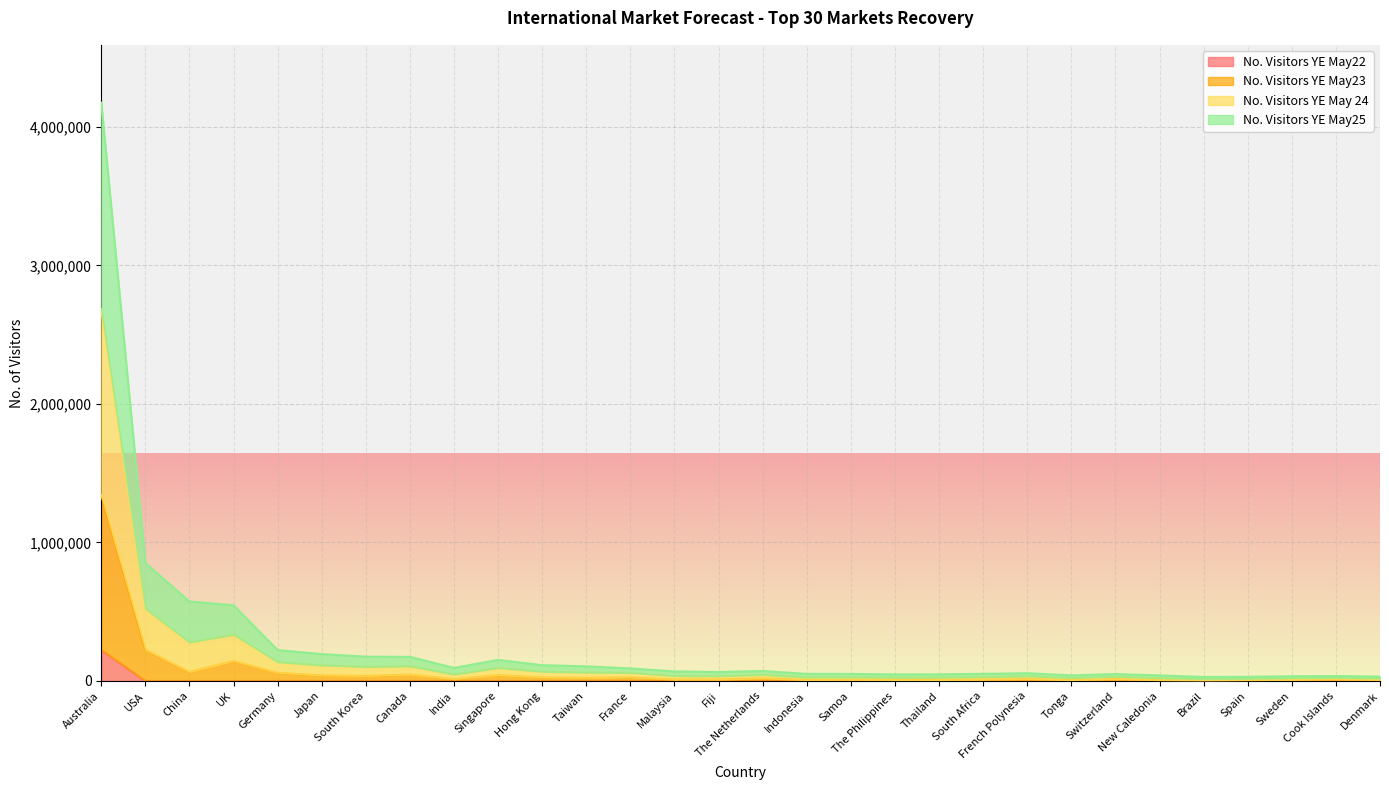

At which category is the sum across all series the highest?

Australia